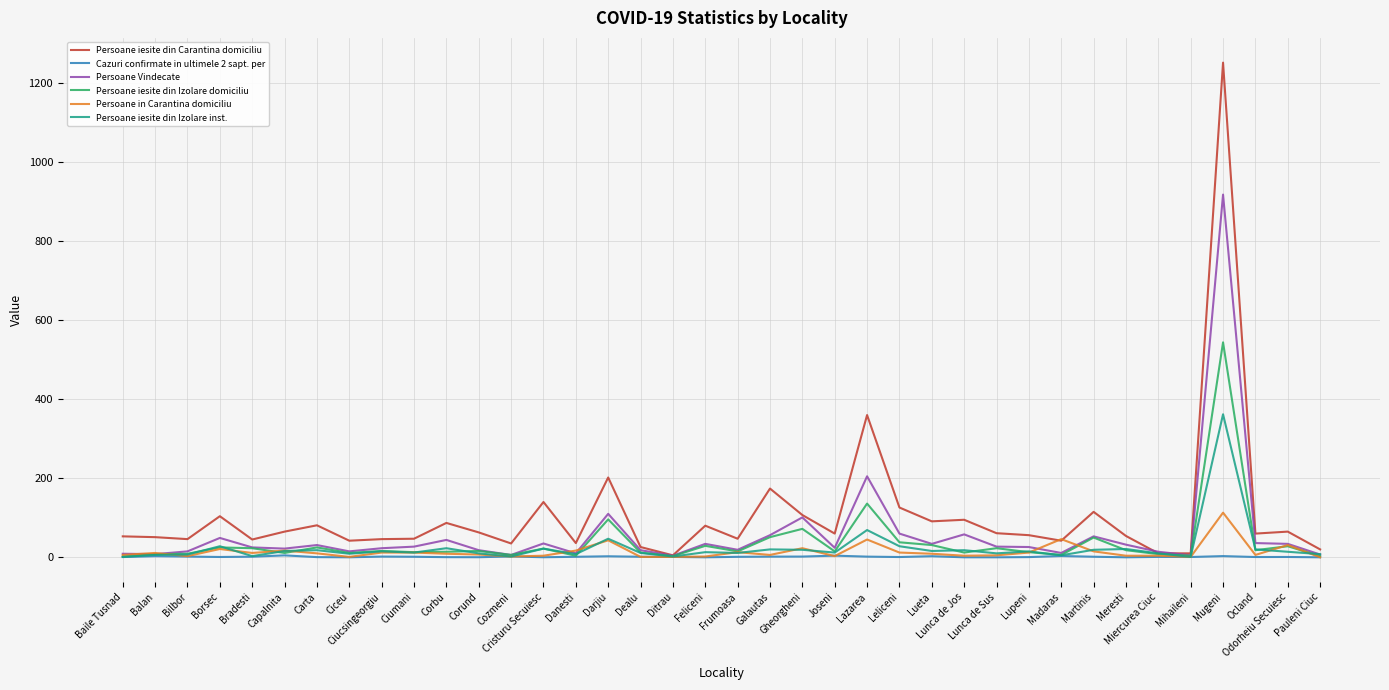

What is the sum of all Persoane Vindecate values?

2223.0